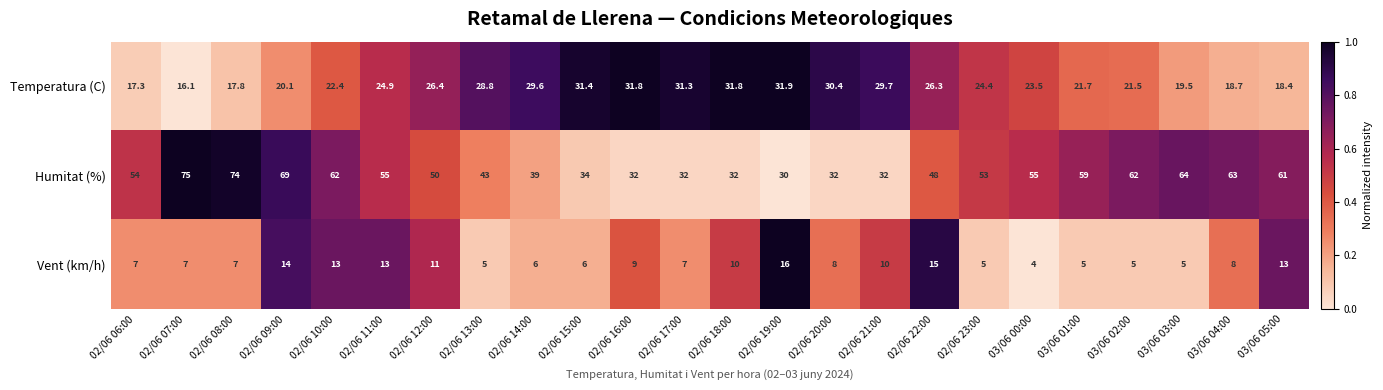

Rank the series at 02/06 16:00 from lowest to highest value.

Vent (km/h), Temperatura (C), Humitat (%)